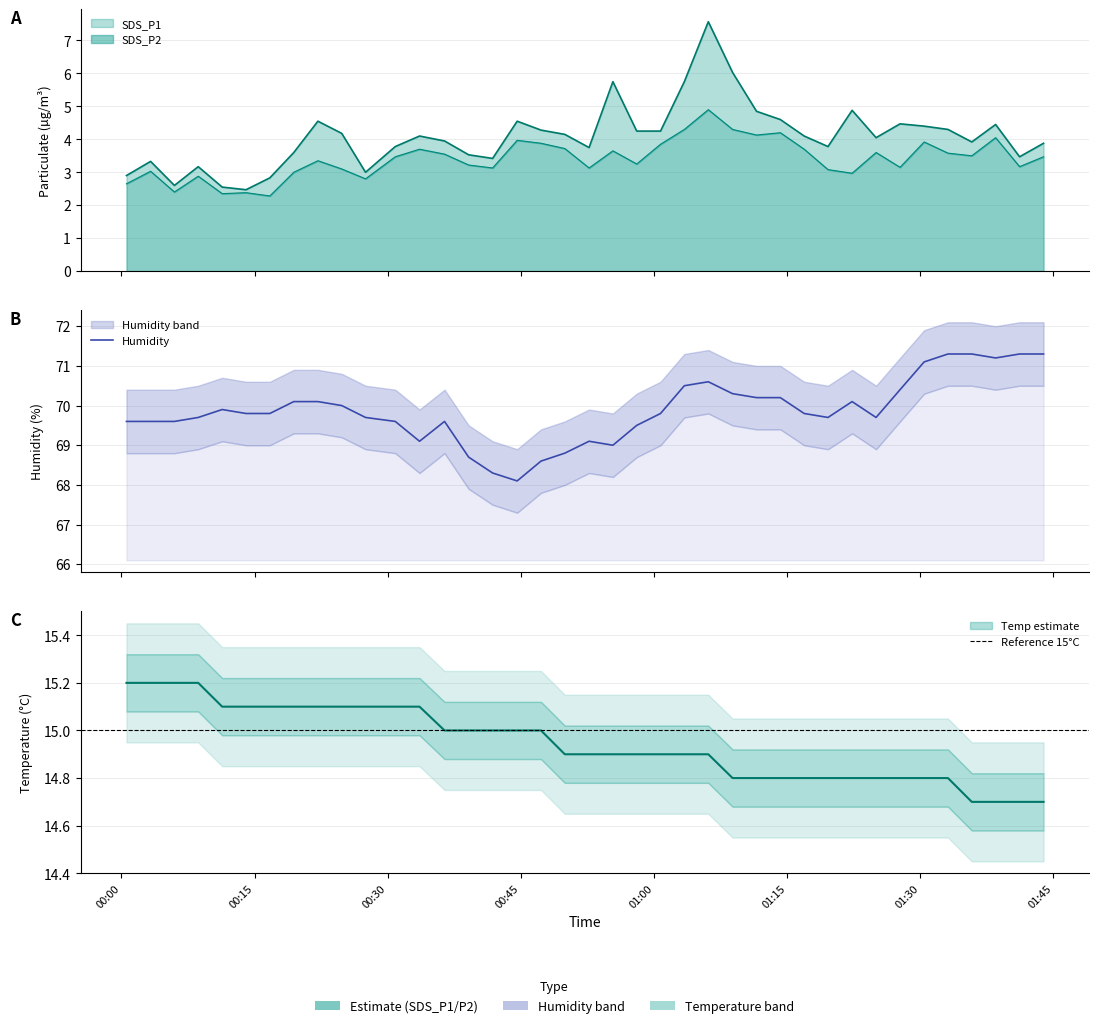

True or false: SDS_P2 and Humidity intersect in this chart.

False